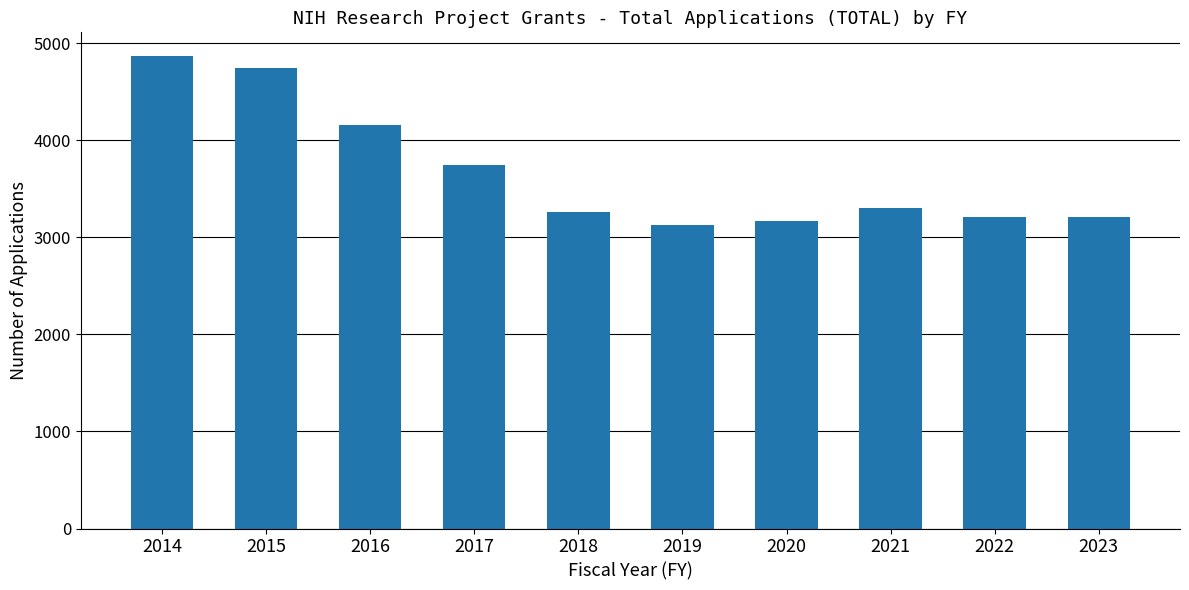

What is the difference between the values at 2016 and 2021?

859